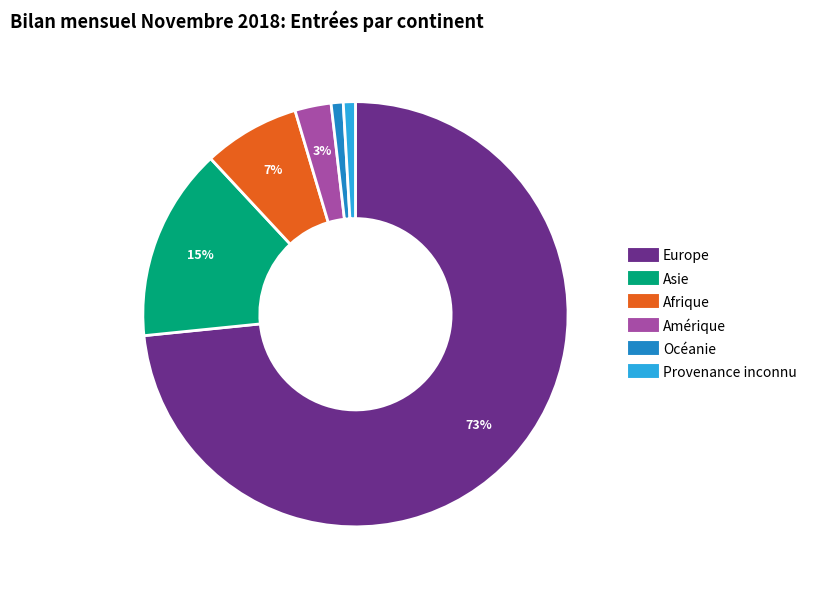

Is Provenance inconnu the majority of the pie?

No